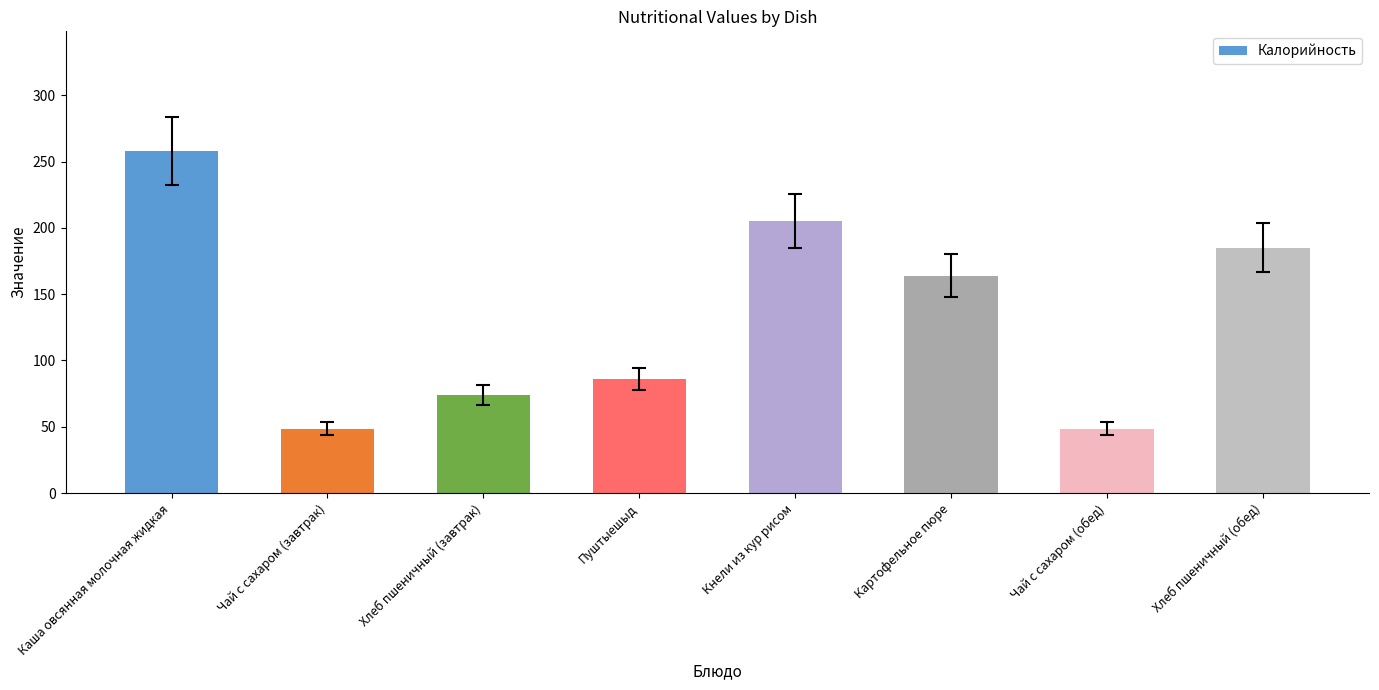

Where is the data nearest to the value 153?

Картофельное пюре